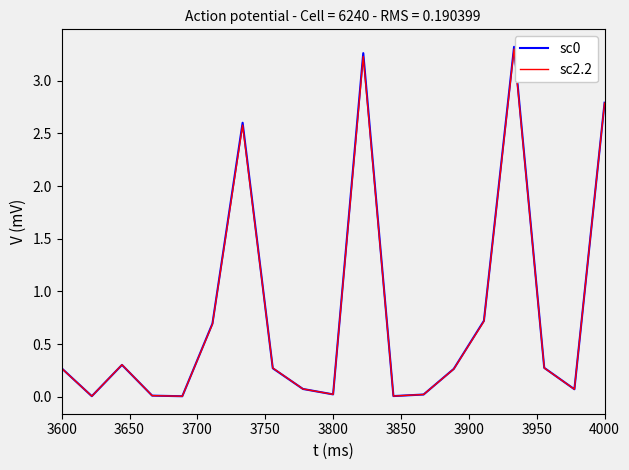

The value of sc0 at 4000 is 2.8. True or false?

True